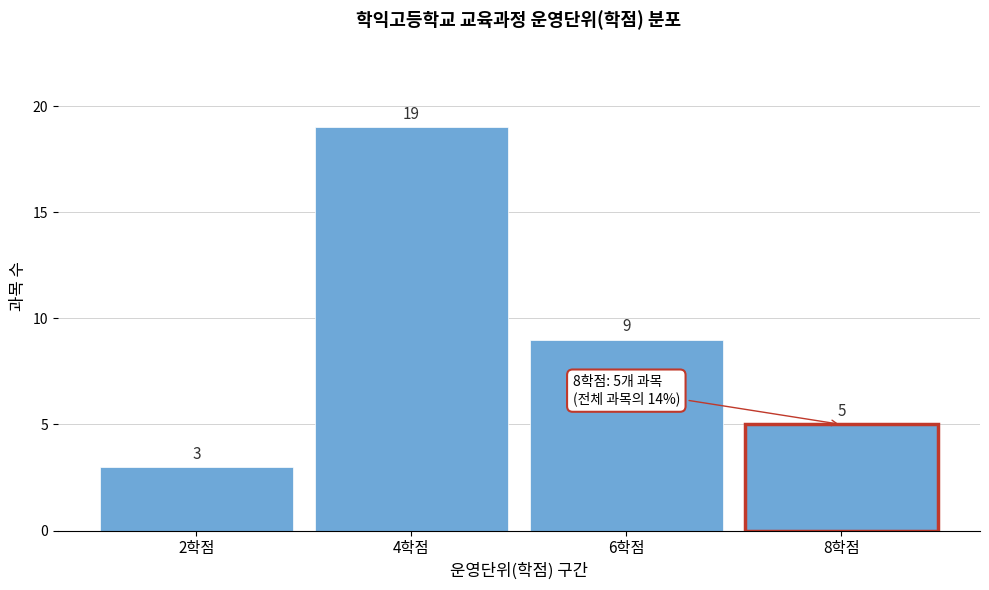

Reading left to right, what are all the values shown in this chart?

2학점=3	4학점=19	6학점=9	8학점=5